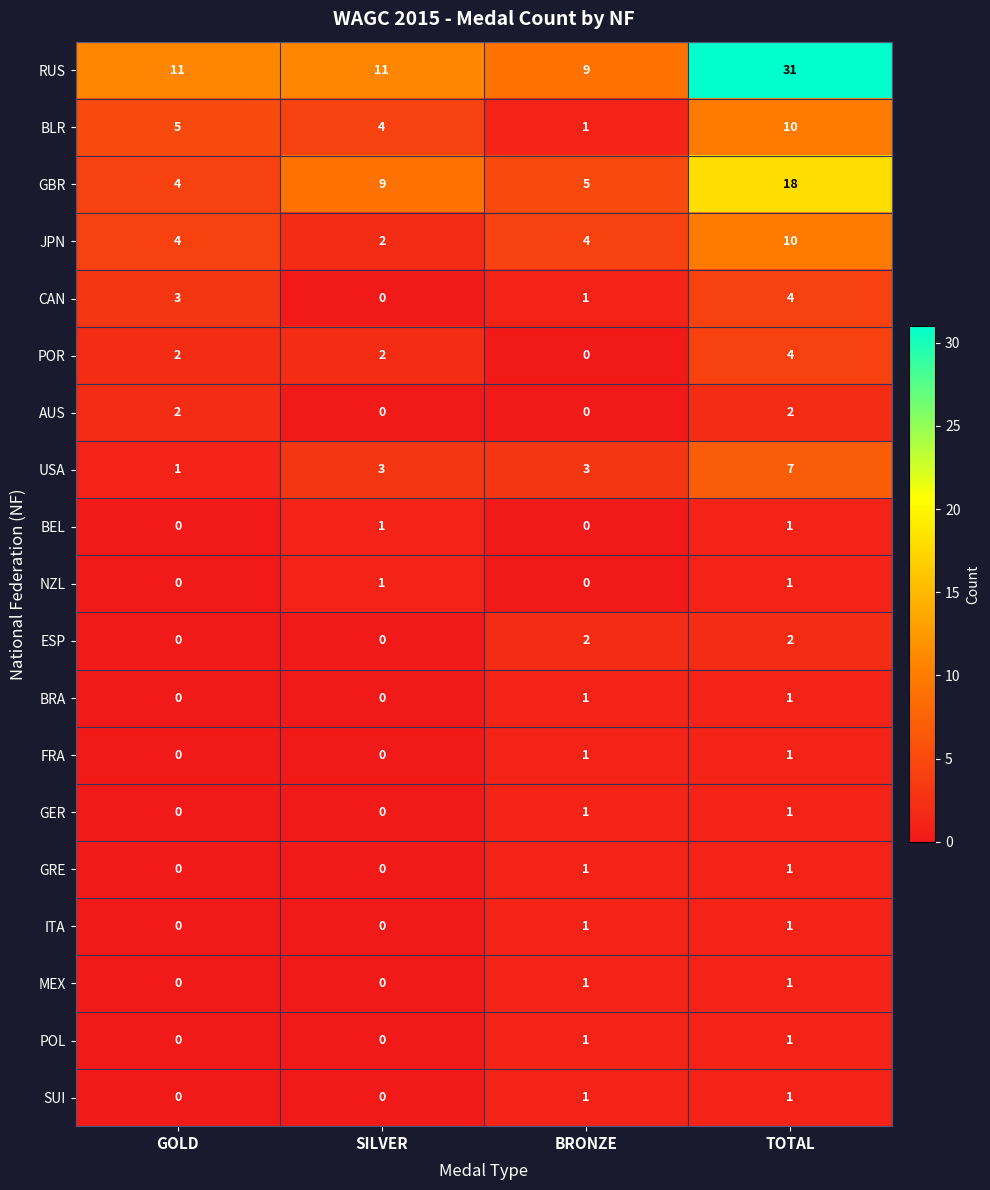

How many POL values are between 0 and 1?

4